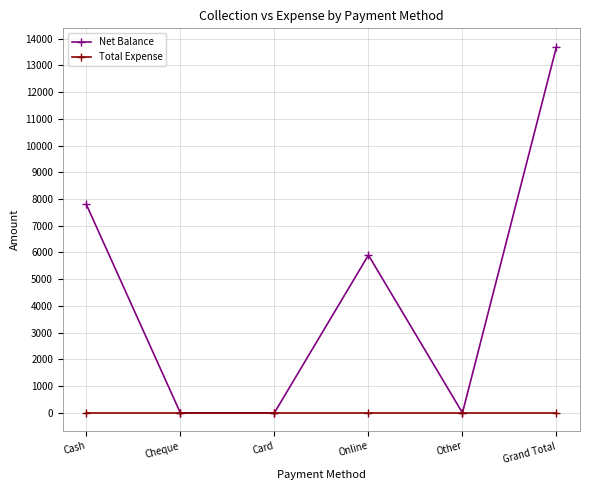

Between Cash and Card, which series saw the biggest shift?

Net Balance